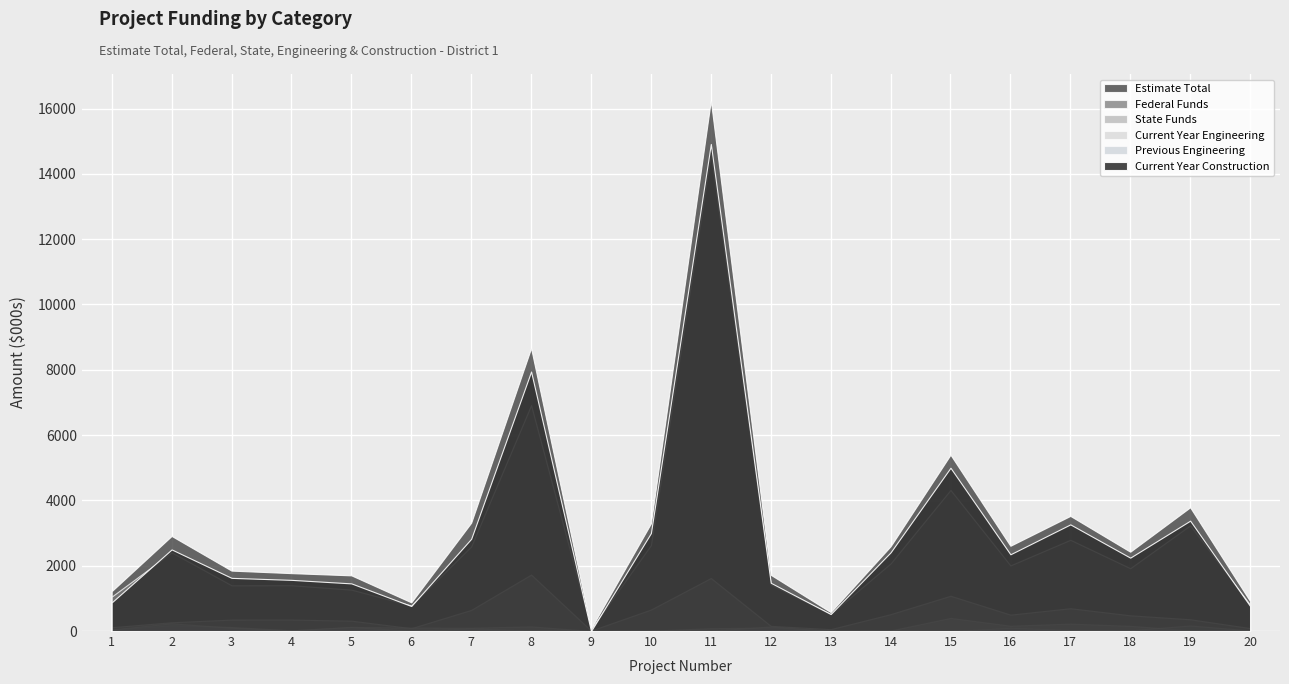

Which series has the largest total across all categories?

Estimate Total